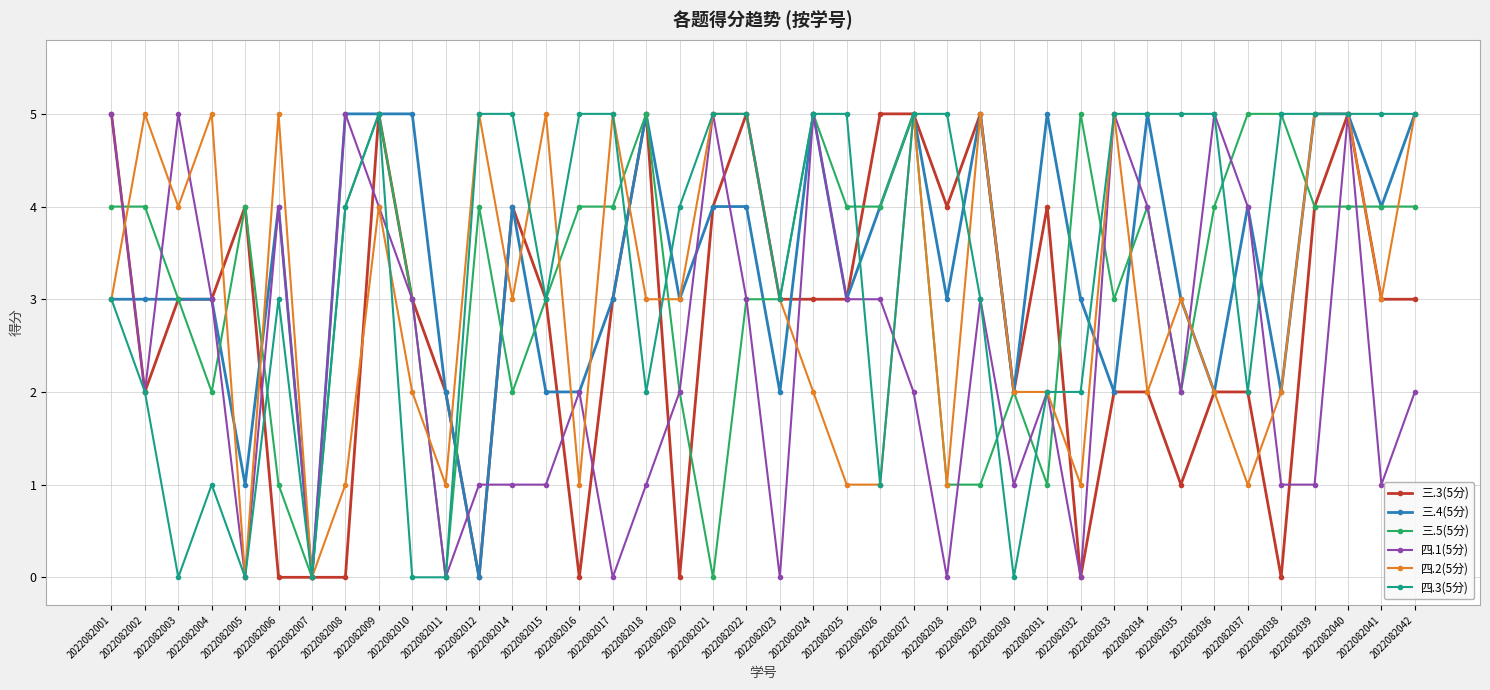

True or false: 三.5(5分) has more than 0 interior local peaks.

True